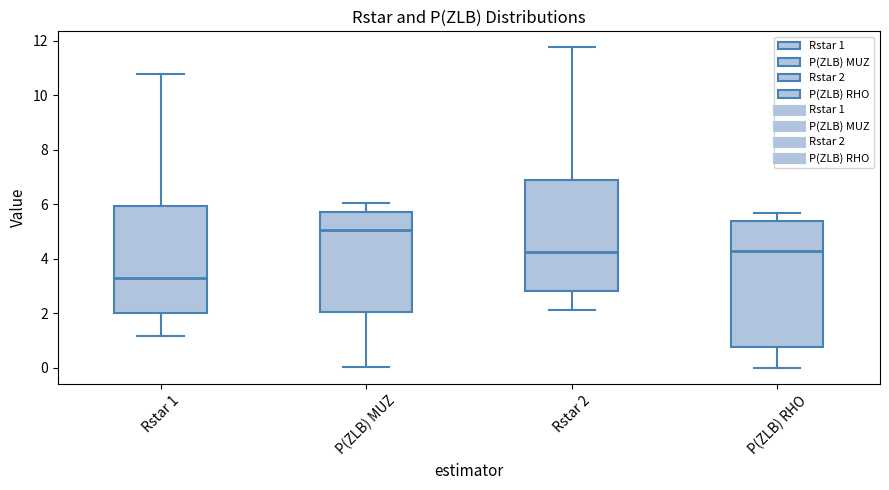

Reading left to right, transcribe this box plot: for each box, give where its median line is, the range the box spans, and where its two whiskers end, as read against the y-axis. The values are not printed on the chart, so give them approximately, as read against the axis.

Rstar 1: median 3.2, box 2.0 to 6.0, whiskers 1.2 to 10.8
P(ZLB) MUZ: median 5.0, box 2.0 to 5.8, whiskers 0.0 to 6.0
Rstar 2: median 4.2, box 2.8 to 6.8, whiskers 2.2 to 11.8
P(ZLB) RHO: median 4.2, box 0.8 to 5.4, whiskers 0.0 to 5.6